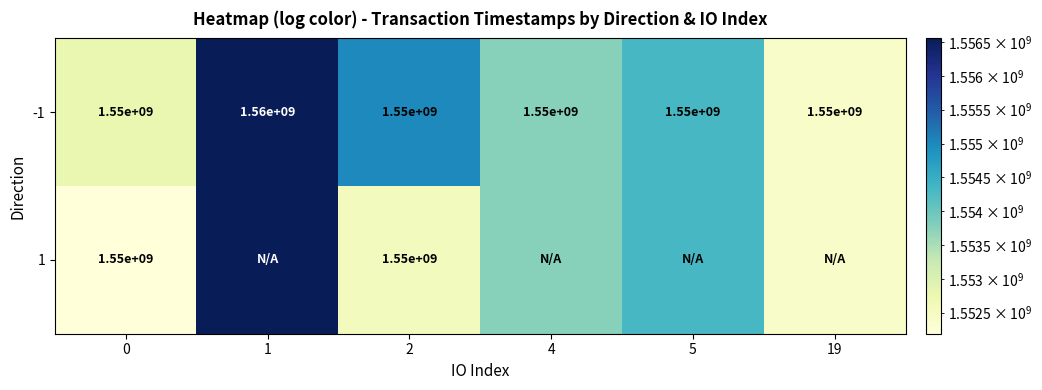

True or false: -1 has a value of 405046283 at 19.

False